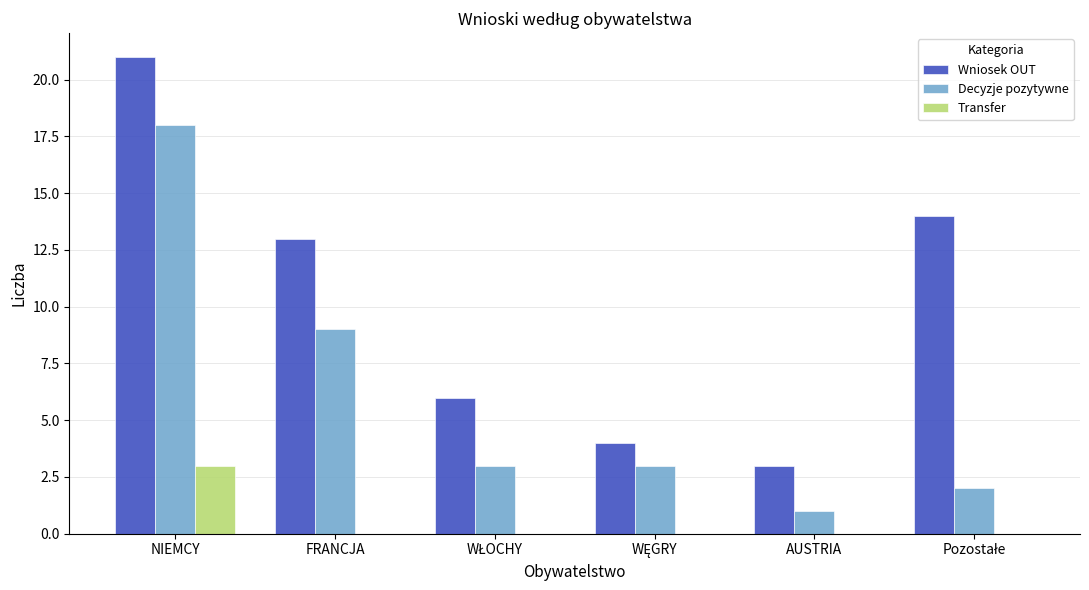

At which category is the sum across all series the highest?

NIEMCY